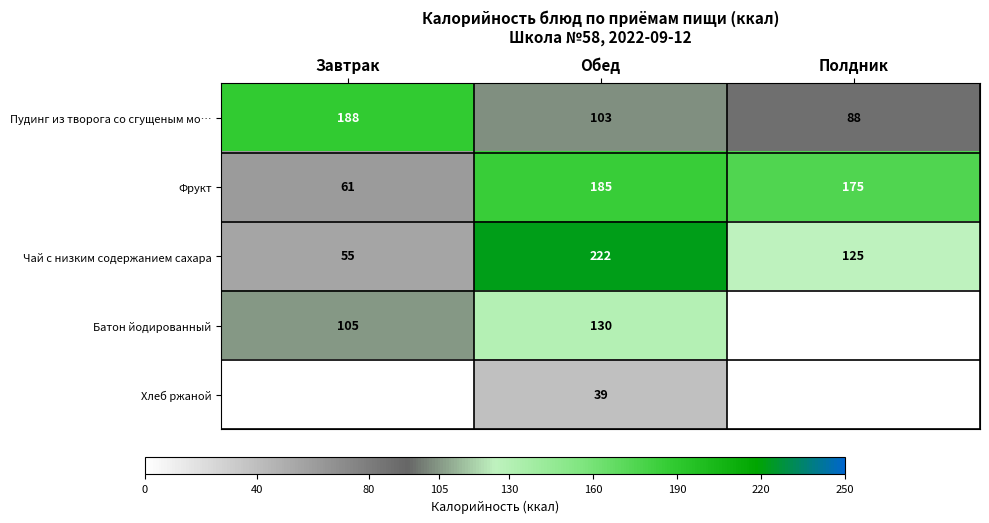

Is the value of Батон йодированный at Обед greater than the value of Фрукт at Полдник?

No